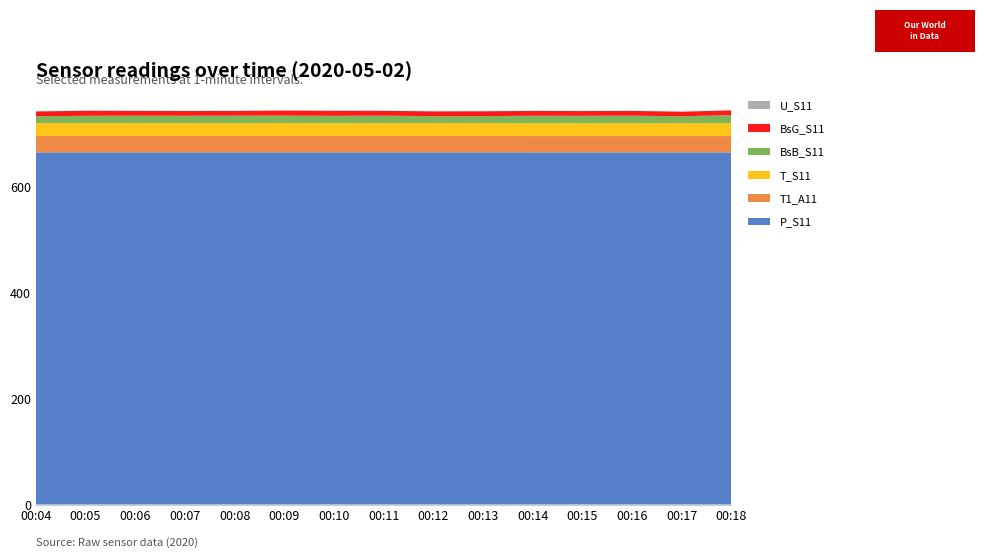

Reading right to left, list all the values displayed in this chart.

P_S11: 00:18=665.6	00:17=665.6	00:16=665.6	00:15=665.6	00:14=665.6	00:13=665.7	00:12=665.7	00:11=665.7	00:10=665.7	00:09=665.7	00:08=665.7	00:07=665.7	00:06=665.7	00:05=665.7	00:04=665.6
T1_A11: 00:18=30.9	00:17=30.9	00:16=30.9	00:15=30.9	00:14=30.9	00:13=30.9	00:12=30.9	00:11=30.9	00:10=30.9	00:09=30.9	00:08=30.9	00:07=30.9	00:06=30.9	00:05=30.9	00:04=30.9
T_S11: 00:18=24.4	00:17=24.4	00:16=24.4	00:15=24.4	00:14=24.4	00:13=24.5	00:12=24.5	00:11=24.4	00:10=24.4	00:09=24.5	00:08=24.4	00:07=24.4	00:06=24.5	00:05=24.5	00:04=24.5
BsB_S11: 00:18=15.3	00:17=13.0	00:16=14.1	00:15=13.8	00:14=13.9	00:13=13.1	00:12=13.0	00:11=14.1	00:10=13.7	00:09=14.1	00:08=14.1	00:07=13.8	00:06=13.9	00:05=13.7	00:04=13.0
BsG_S11: 00:18=8.9	00:17=8.7	00:16=9.0	00:15=9.0	00:14=9.2	00:13=9.1	00:12=9.1	00:11=9.1	00:10=9.6	00:09=9.5	00:08=9.0	00:07=9.0	00:06=9.1	00:05=9.6	00:04=9.1
U_S11: 00:18=0.0	00:17=0.0	00:16=0.0	00:15=0.0	00:14=0.0	00:13=0.0	00:12=0.0	00:11=0.0	00:10=0.0	00:09=0.0	00:08=0.0	00:07=0.0	00:06=0.0	00:05=0.0	00:04=0.0